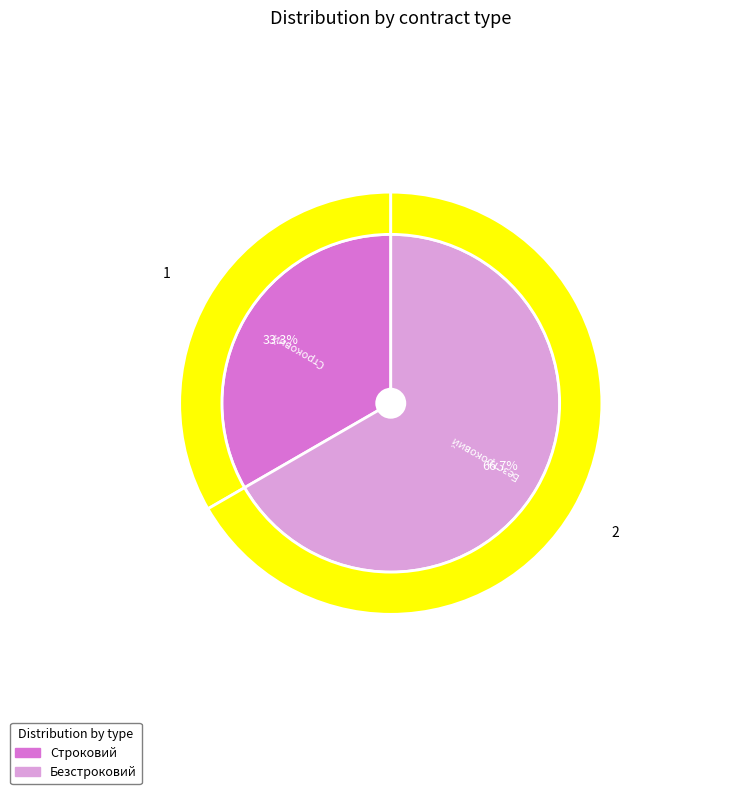

Approximately how many times larger is the value at Строковий compared to Безстроковий?

0.5